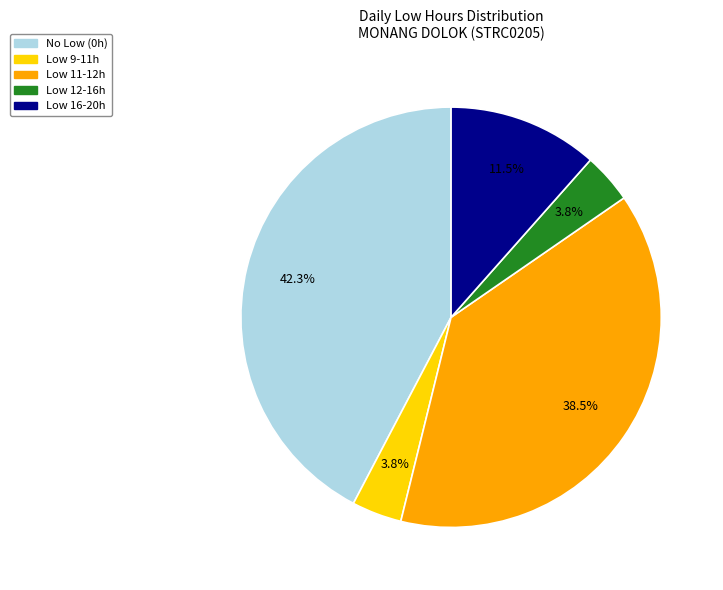

Does any single category account for the majority?

No